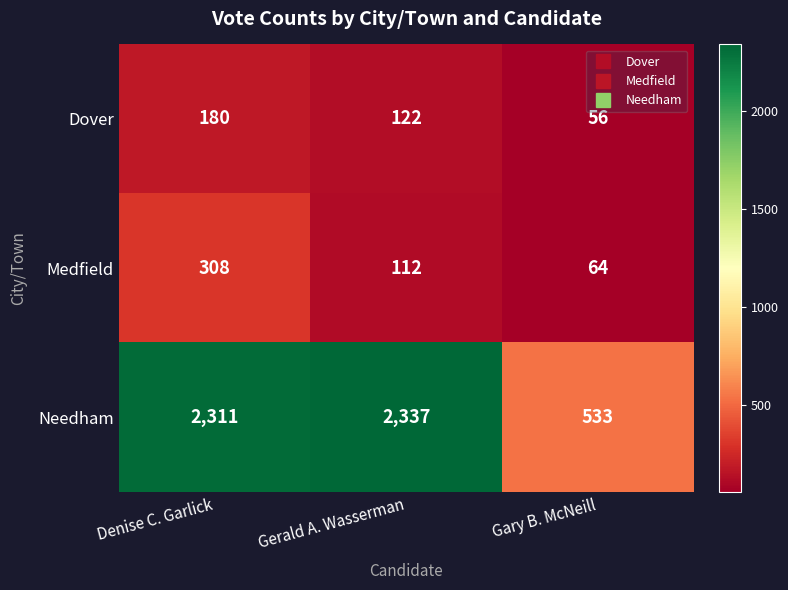

Reading left to right, transcribe all the data shown in this chart.

Dover: 180	122	56
Medfield: 308	112	64
Needham: 2311	2337	533